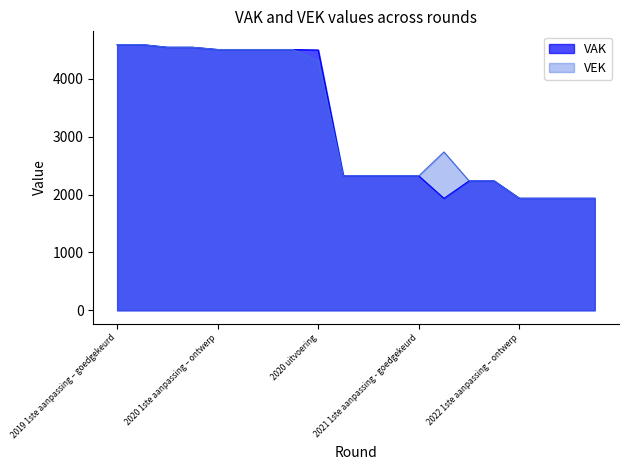

What is the smallest value displayed?

1933